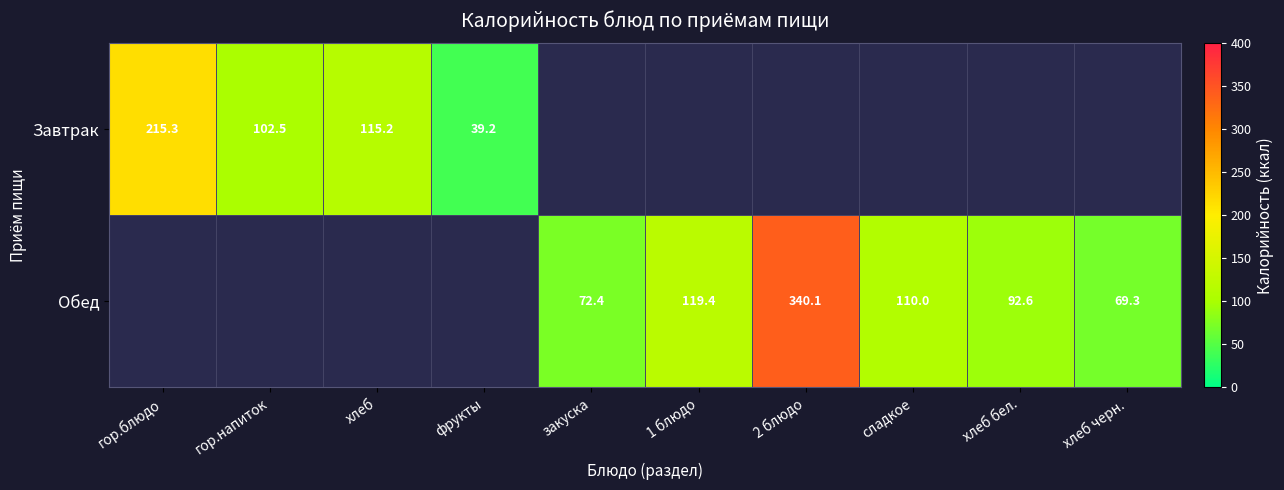

The Завтрак series shows 158.9 at гор.напиток. True or false?

False